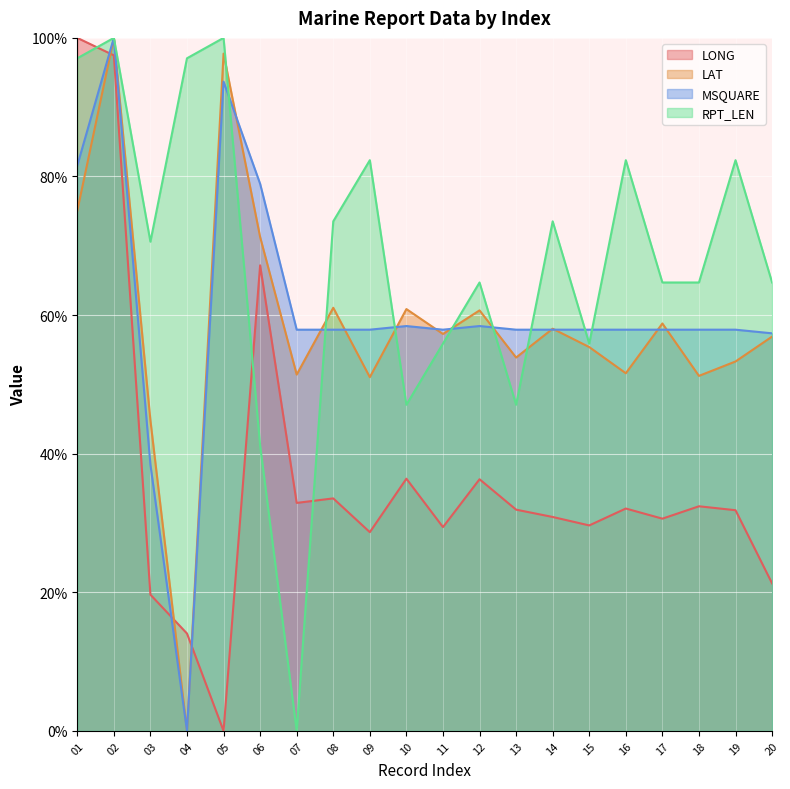

Where does the LAT series first go above 57?

01